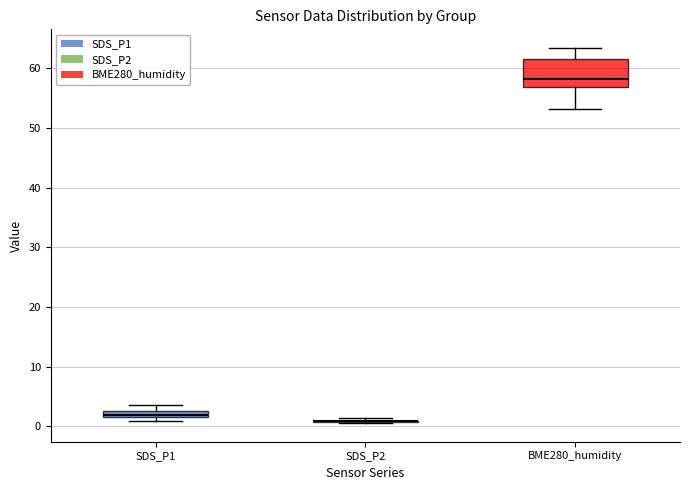

Where is the upper edge of the box for BME280_humidity on the y-axis? The values are not printed on the chart, so give them approximately, as read against the axis.

62